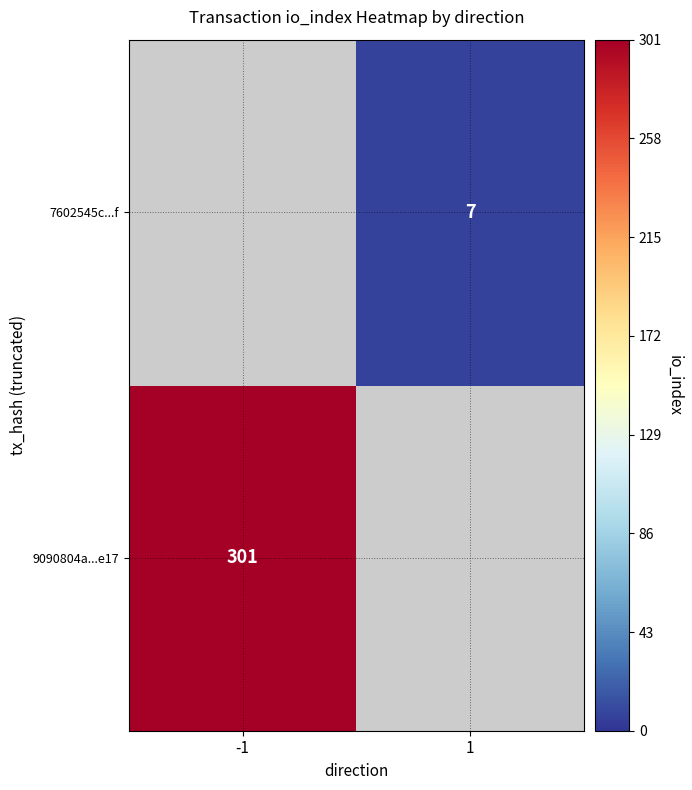

True or false: 9090804a...e17 has a value of 301 at -1.

True